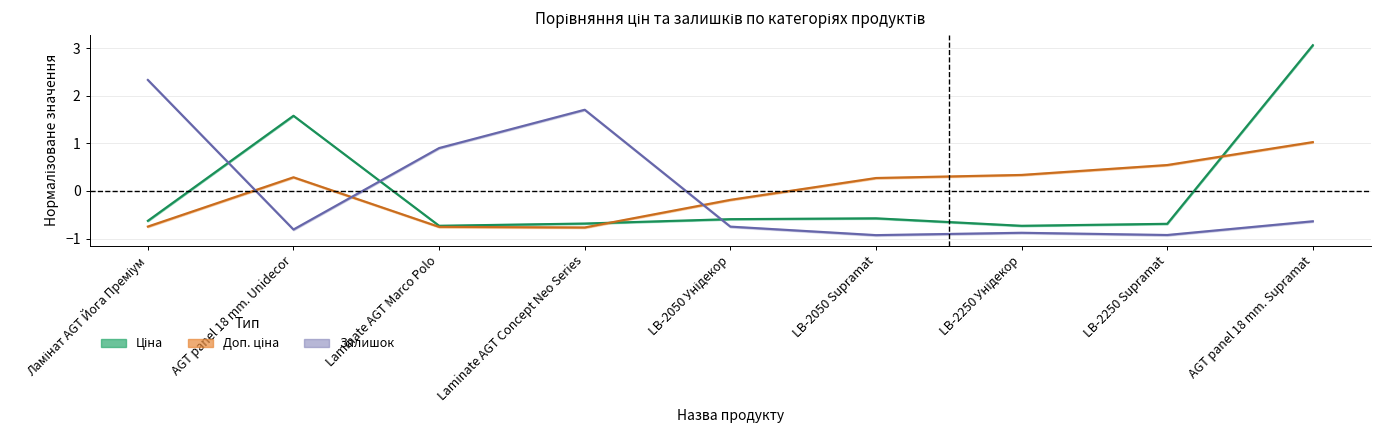

What is the approximate value of Залишок at AGT panel 18 mm. Supramat?

-0.6